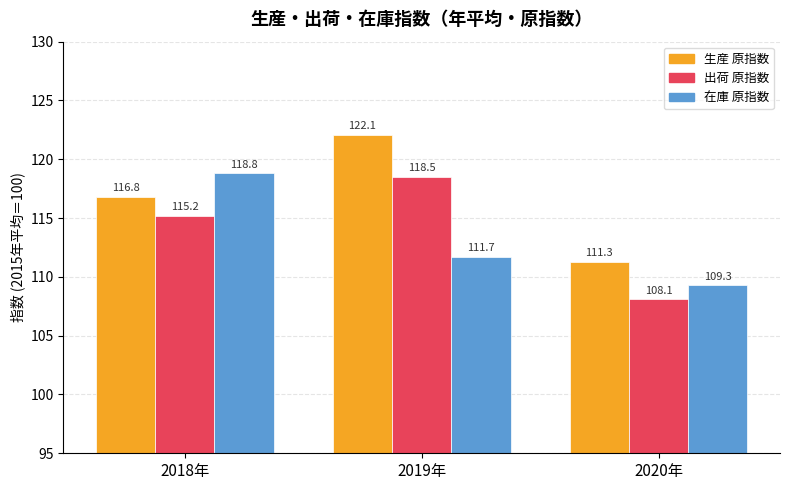

Reading left to right, what are all the values shown in this chart?

生産 原指数: 116.8	122.1	111.3
出荷 原指数: 115.2	118.5	108.1
在庫 原指数: 118.8	111.7	109.3